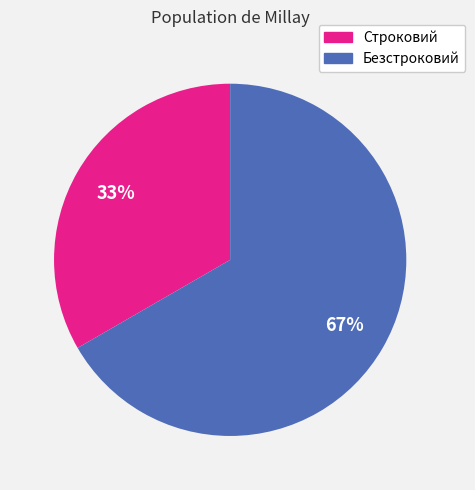

To the nearest percent, what is the average slice percentage?

50%